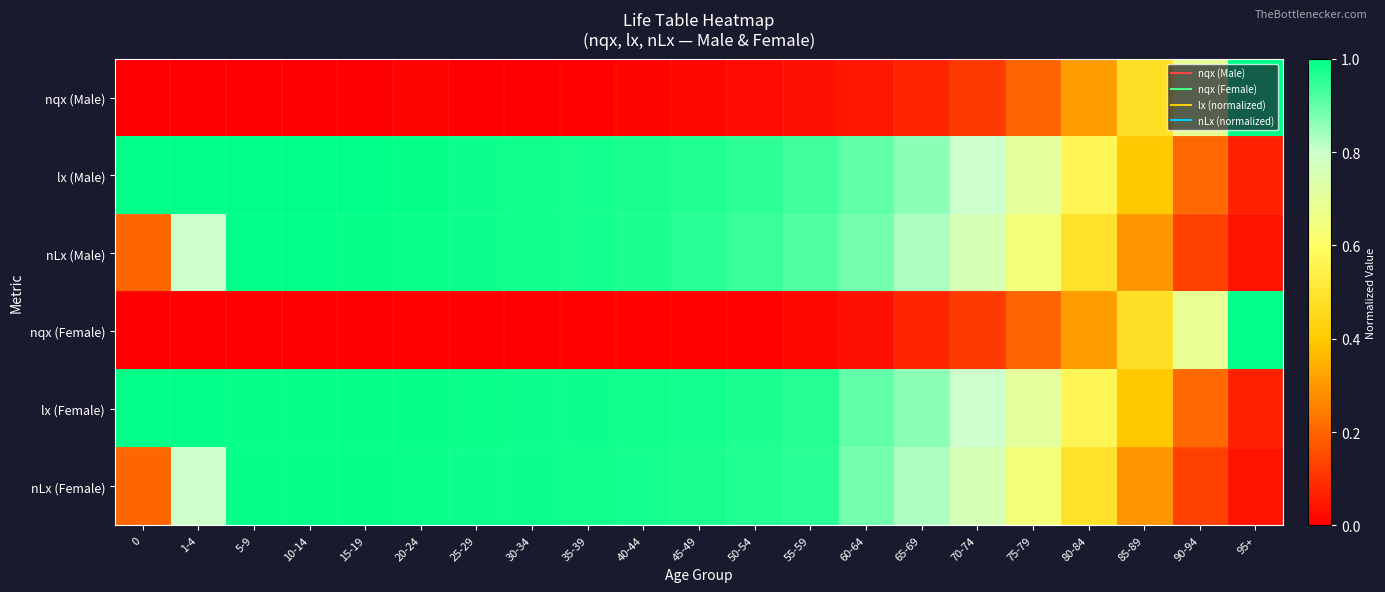

What is the greatest value displayed?

1.0